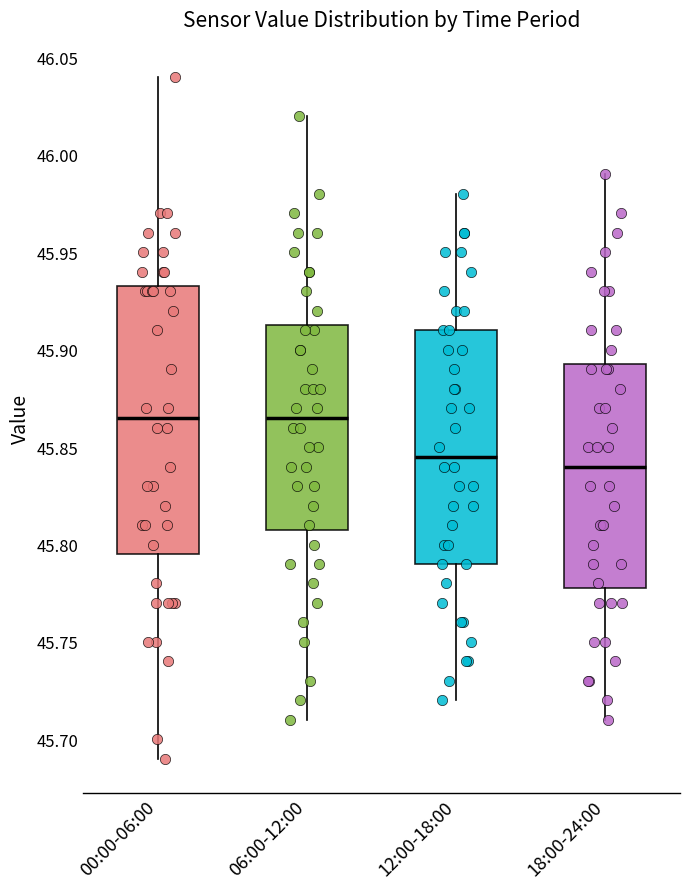

Reading left to right, read every box against the y-axis: the position of its median line, the range the box covers, and the ends of its whiskers. The values are not printed on the chart, so give them approximately, as read against the axis.

00:00-06:00: median 45.865, box 45.795 to 45.935, whiskers 45.690 to 46.040
06:00-12:00: median 45.865, box 45.810 to 45.915, whiskers 45.710 to 46.020
12:00-18:00: median 45.845, box 45.790 to 45.910, whiskers 45.720 to 45.980
18:00-24:00: median 45.840, box 45.780 to 45.895, whiskers 45.710 to 45.990